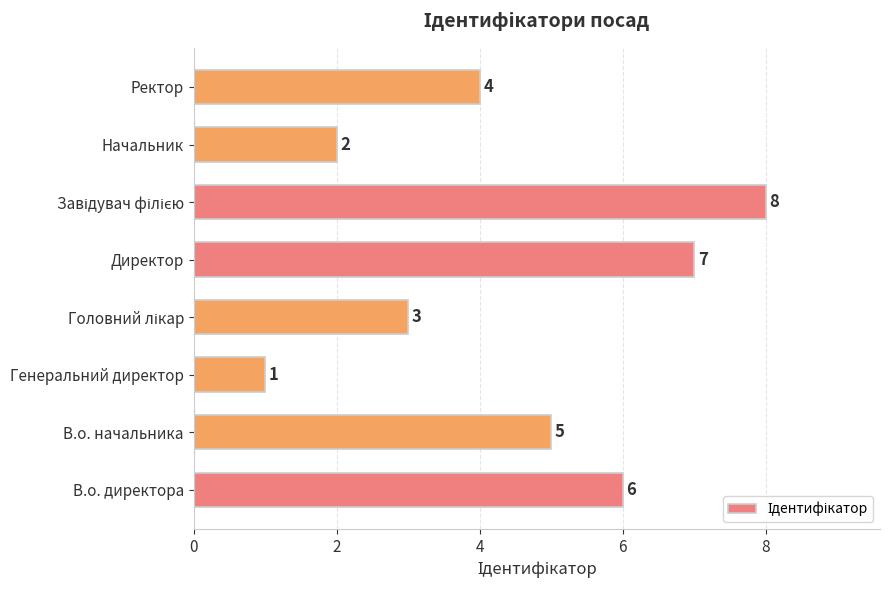

Which category has the lowest value across all series?

Генеральний директор